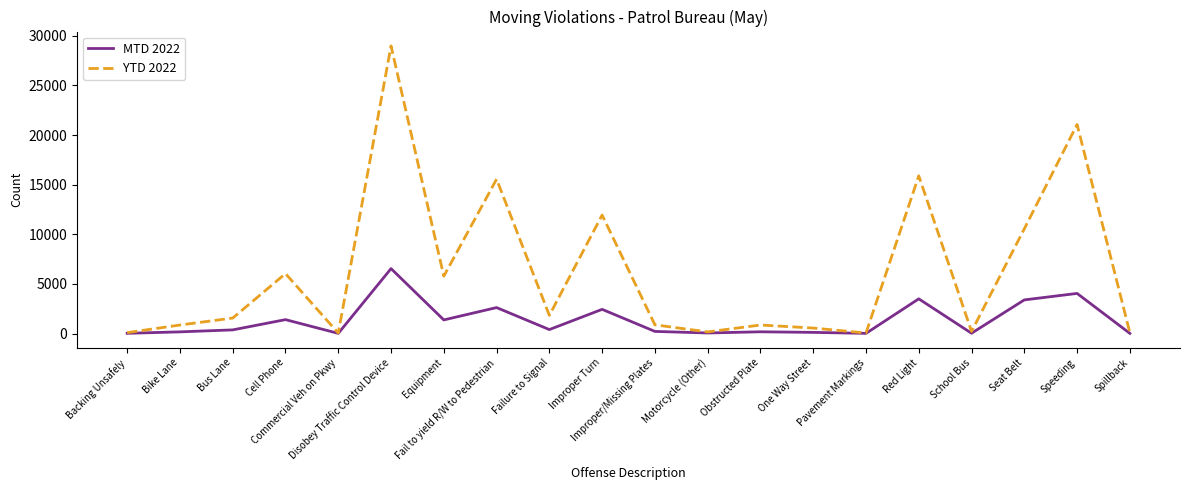

Which series has the largest total across all categories?

YTD 2022